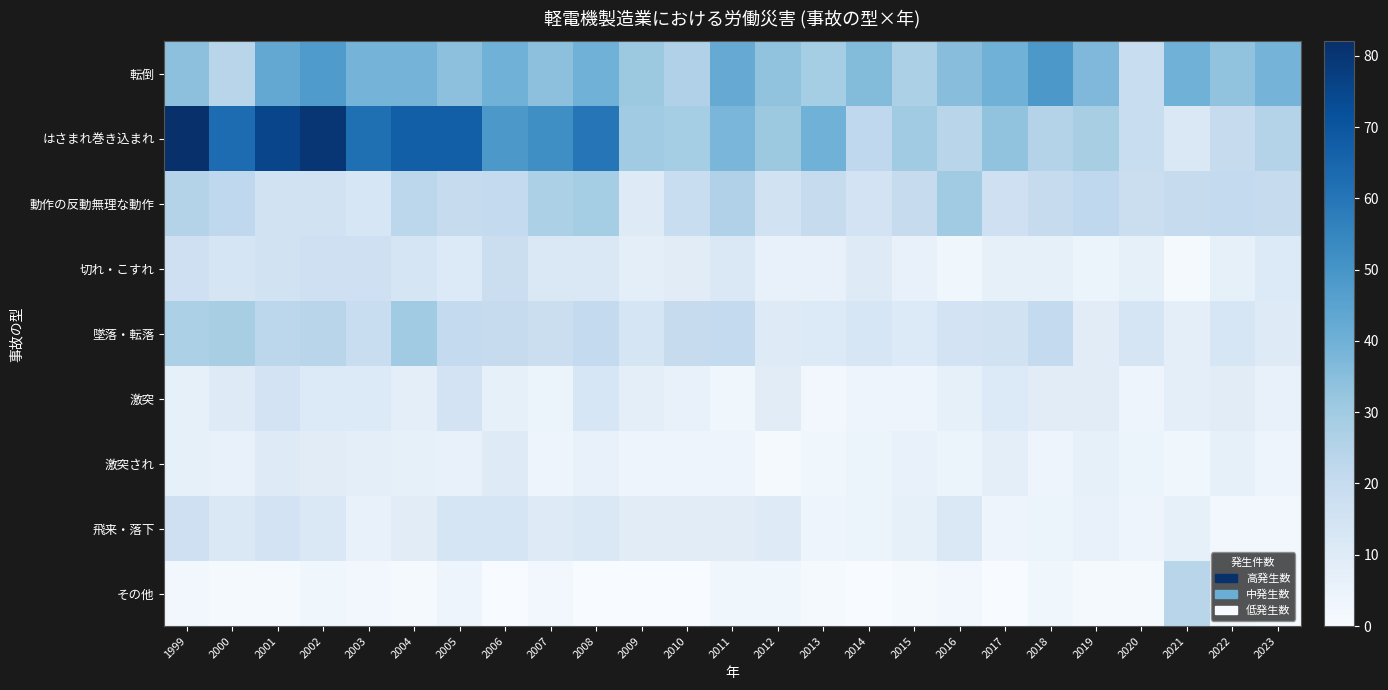

At how many categories does at least one series exceed 51?

9